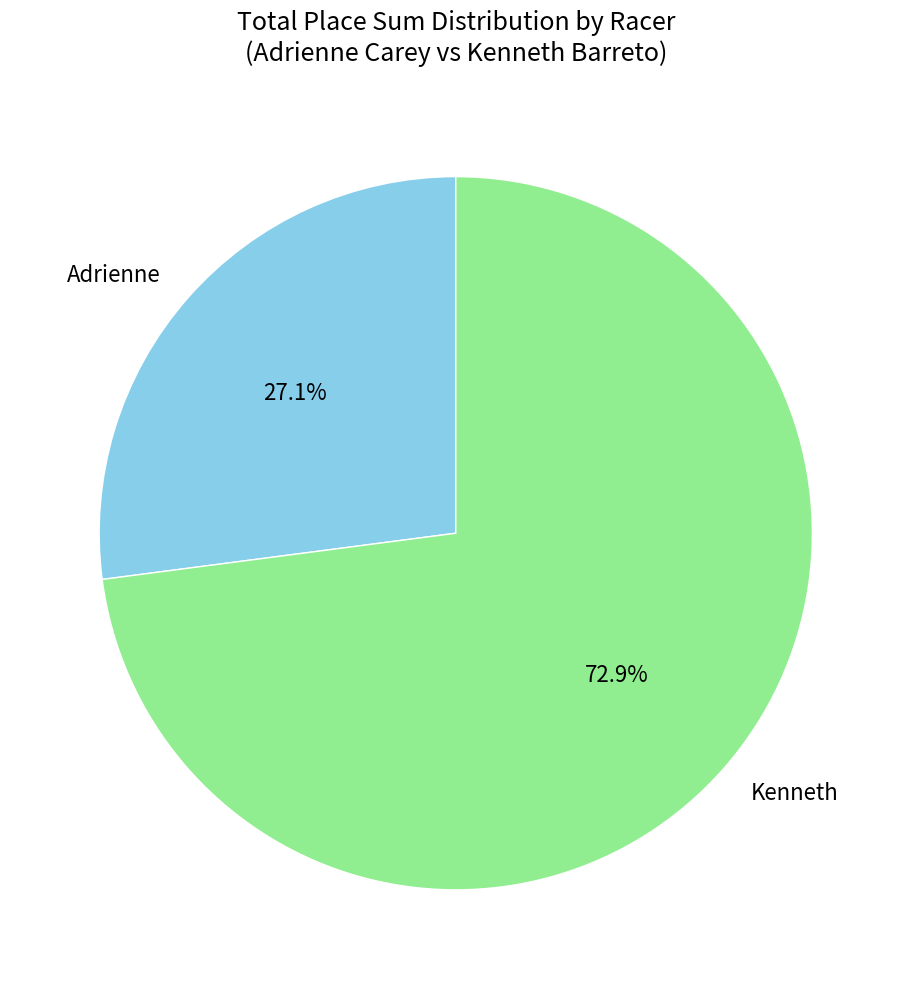

Rank the categories by value from lowest to highest.

Adrienne, Kenneth